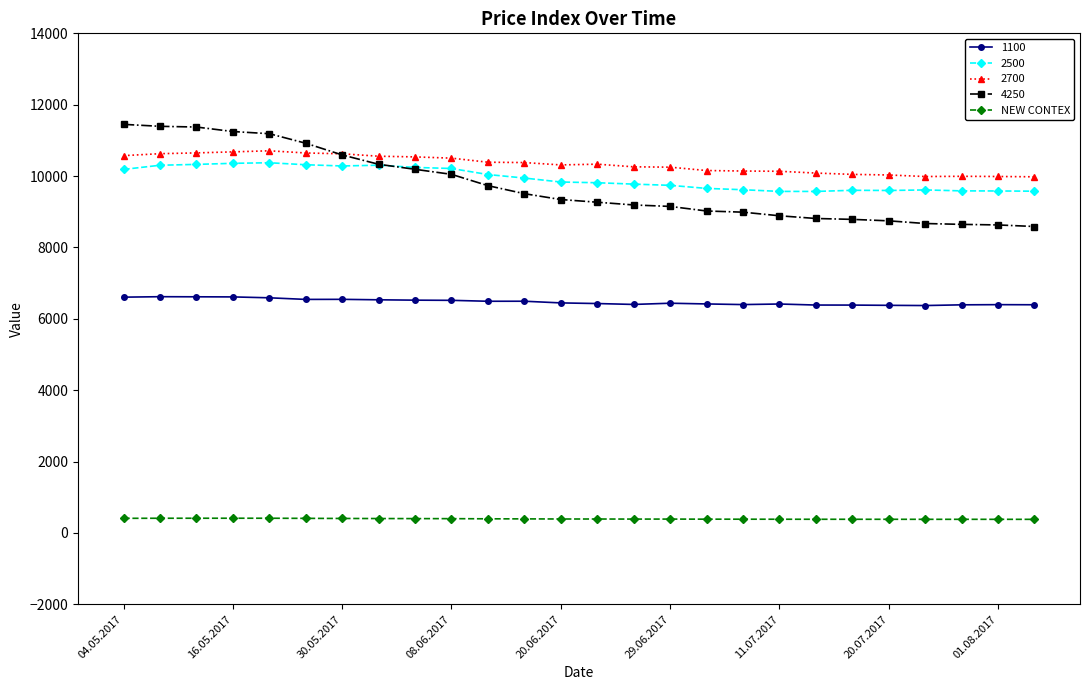

Count the number of categories in the chart.

26